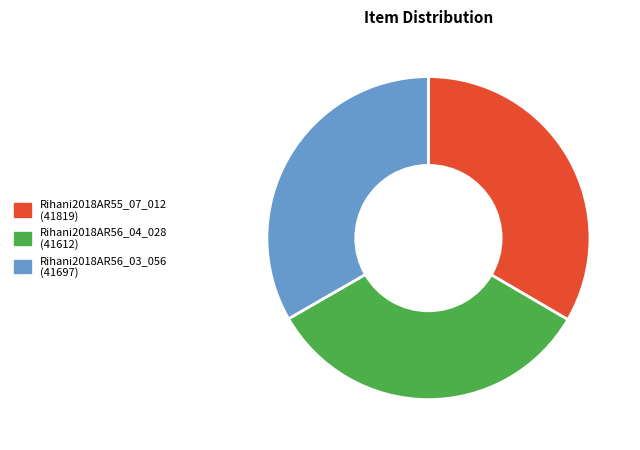

Is the sum of Rihani2018AR56_03_056 and Rihani2018AR56_04_028 greater than half?

Yes